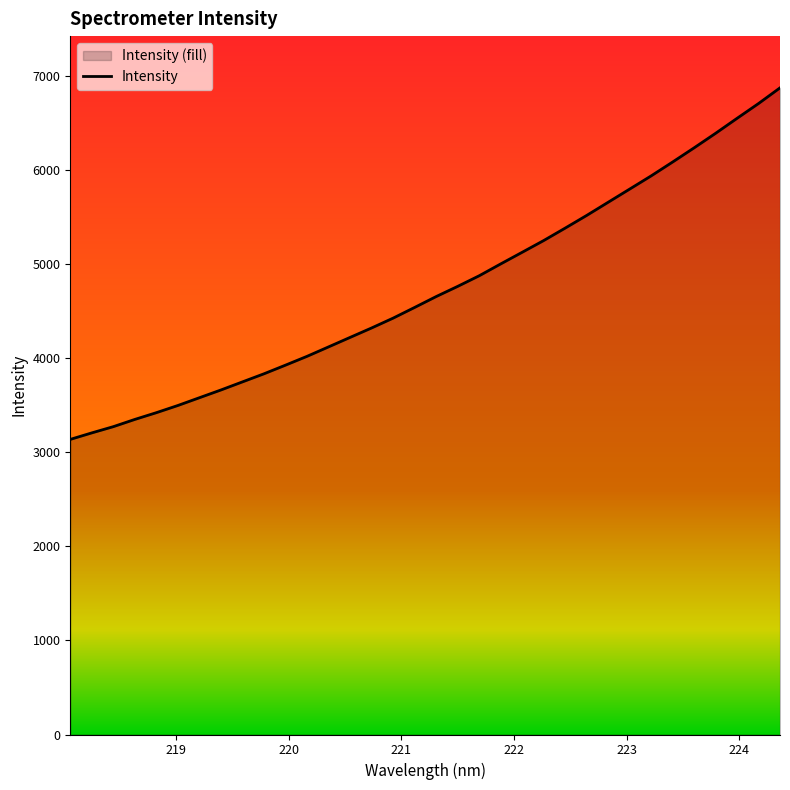

Reading right to left, transcribe all the data shown in this chart.

6872.2	6705.4	6548.1	6388.8	6234.4	6083.8	5936.2	5796.0	5656.1	5516.0	5381.3	5249.2	5124.6	5000.8	4874.8	4762.2	4654.0	4538.5	4424.9	4320.4	4220.1	4119.4	4019.1	3925.4	3833.6	3747.6	3661.6	3579.2	3496.7	3420.3	3348.6	3271.6	3205.4	3136.3